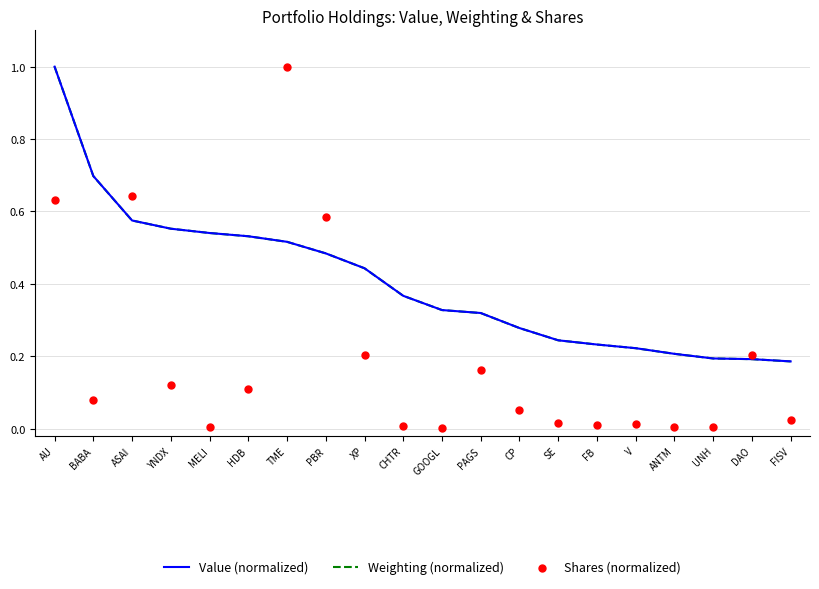

What is the total value across all series at HDB?

1.2